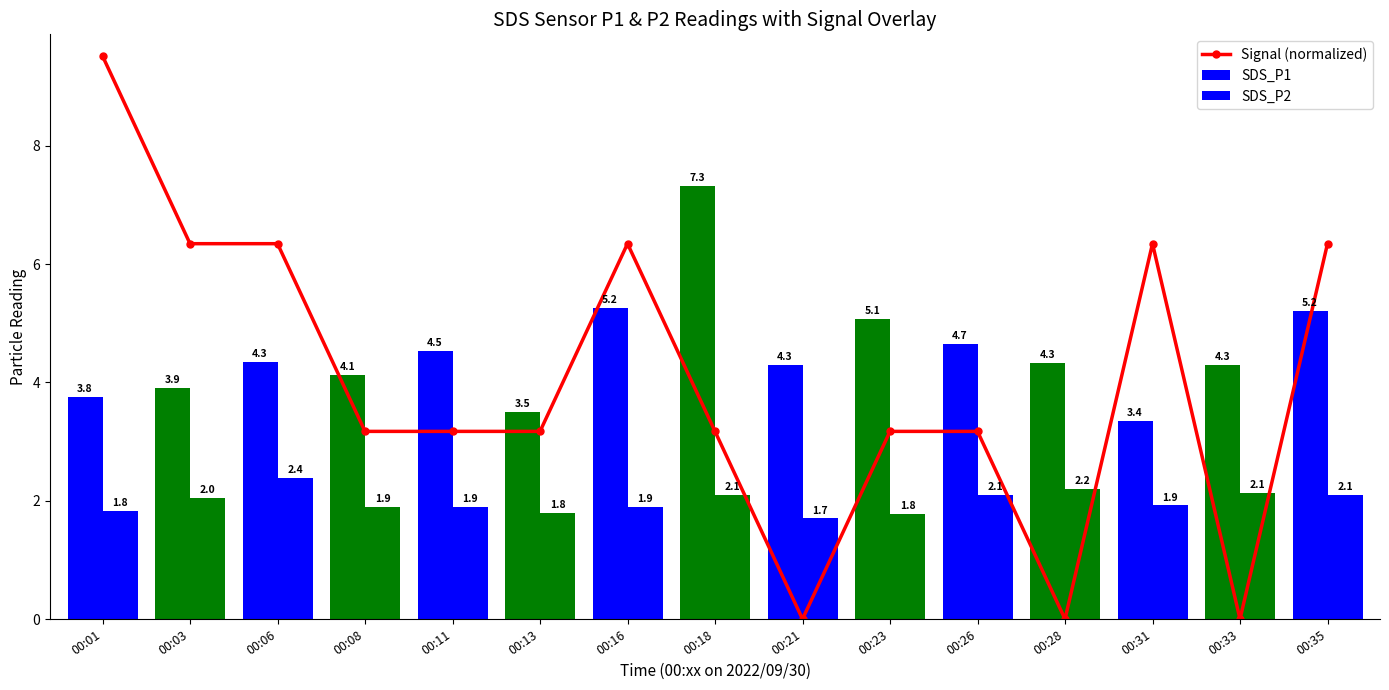

Reading right to left, extract all data points from this chart.

6.3	0.0	6.3	0.0	3.2	3.2	0.0	3.2	6.3	3.2	3.2	3.2	6.3	6.3	9.5